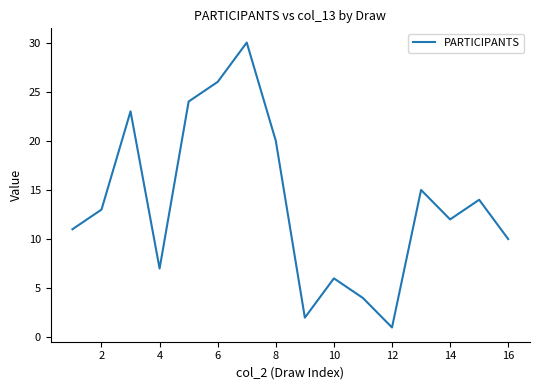

What is the greatest value displayed?

30